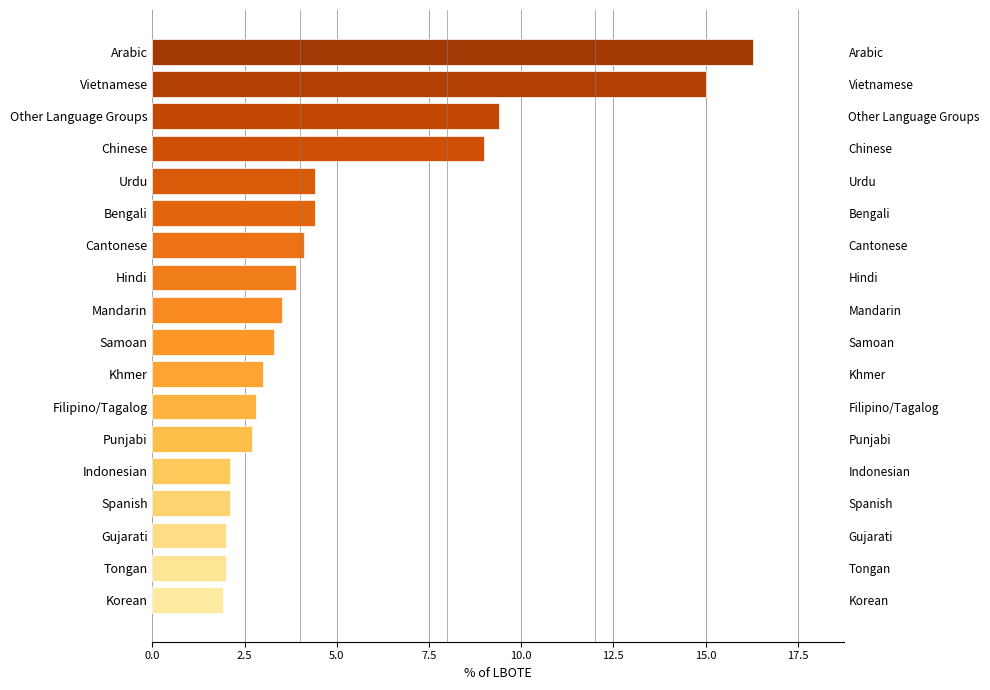

Reading left to right, extract all data points from this chart.

1.9	2.0	2.0	2.1	2.1	2.7	2.8	3.0	3.3	3.5	3.9	4.1	4.4	4.4	9.0	9.4	15.0	16.3